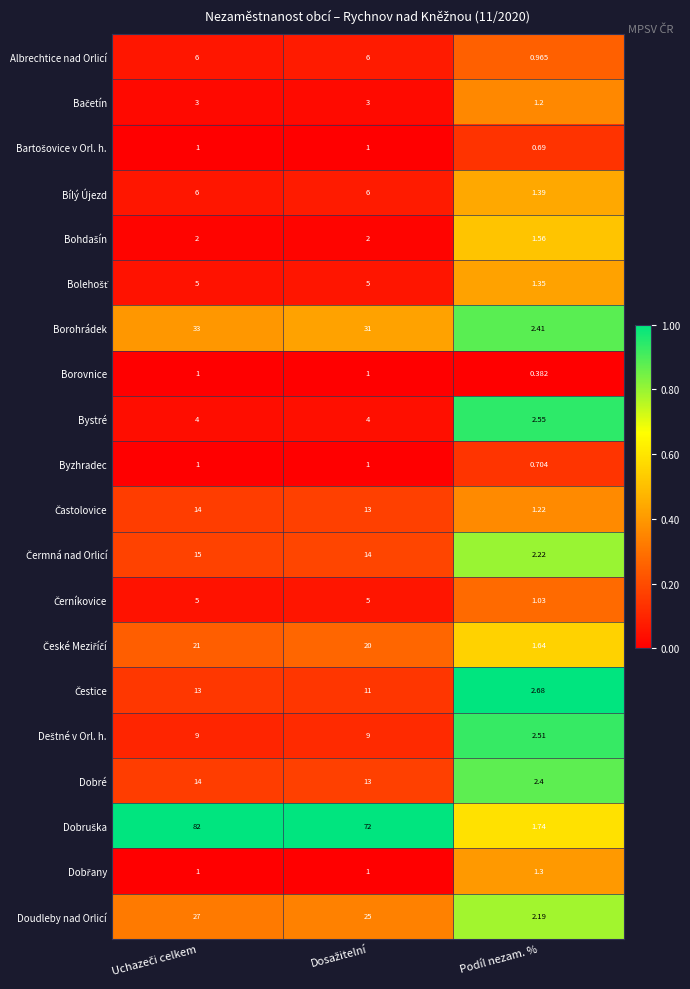

Which label corresponds to the smallest value in the chart?

Podíl nezam. %